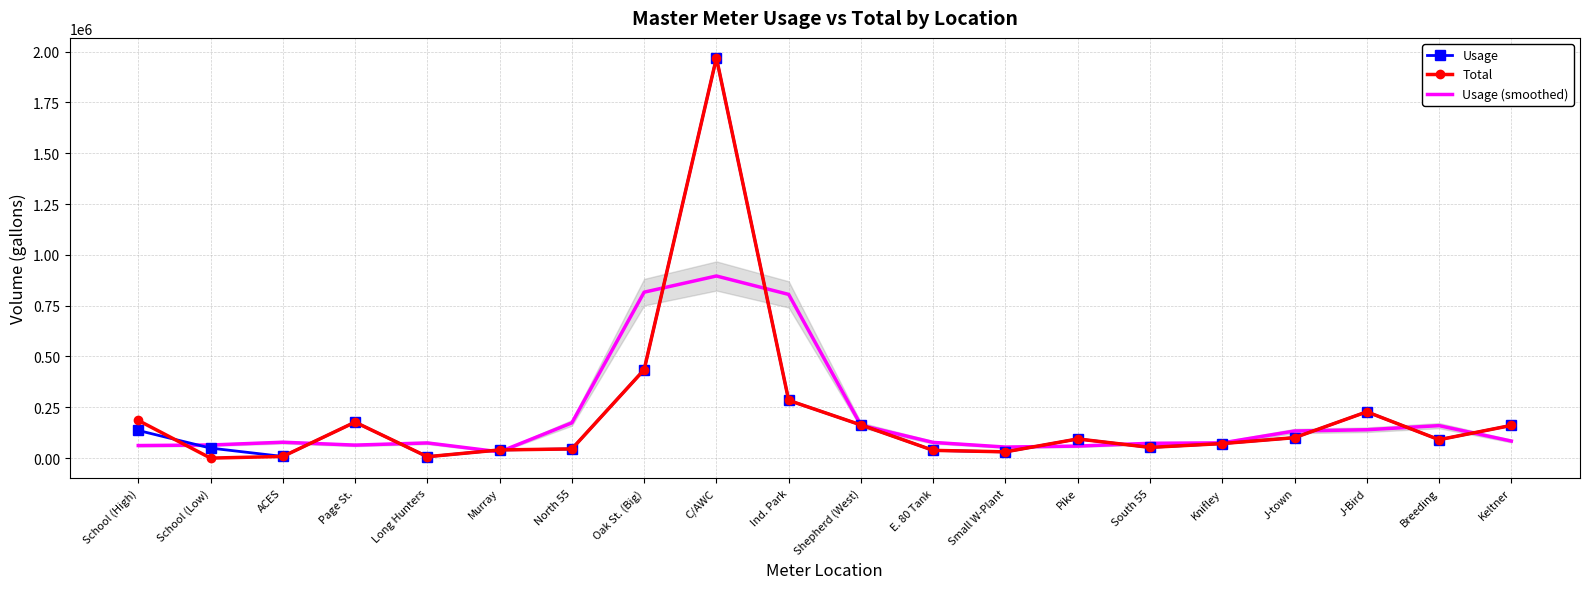

True or false: Usage and Usage (smoothed) intersect in this chart.

True